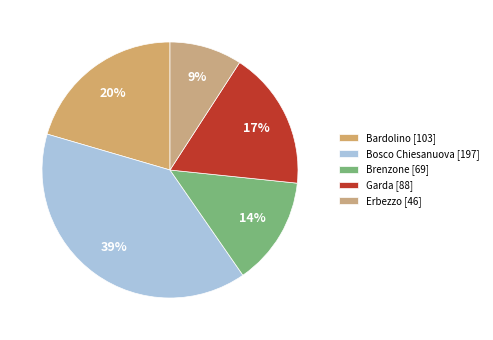

Count the number of slices in the pie.

5